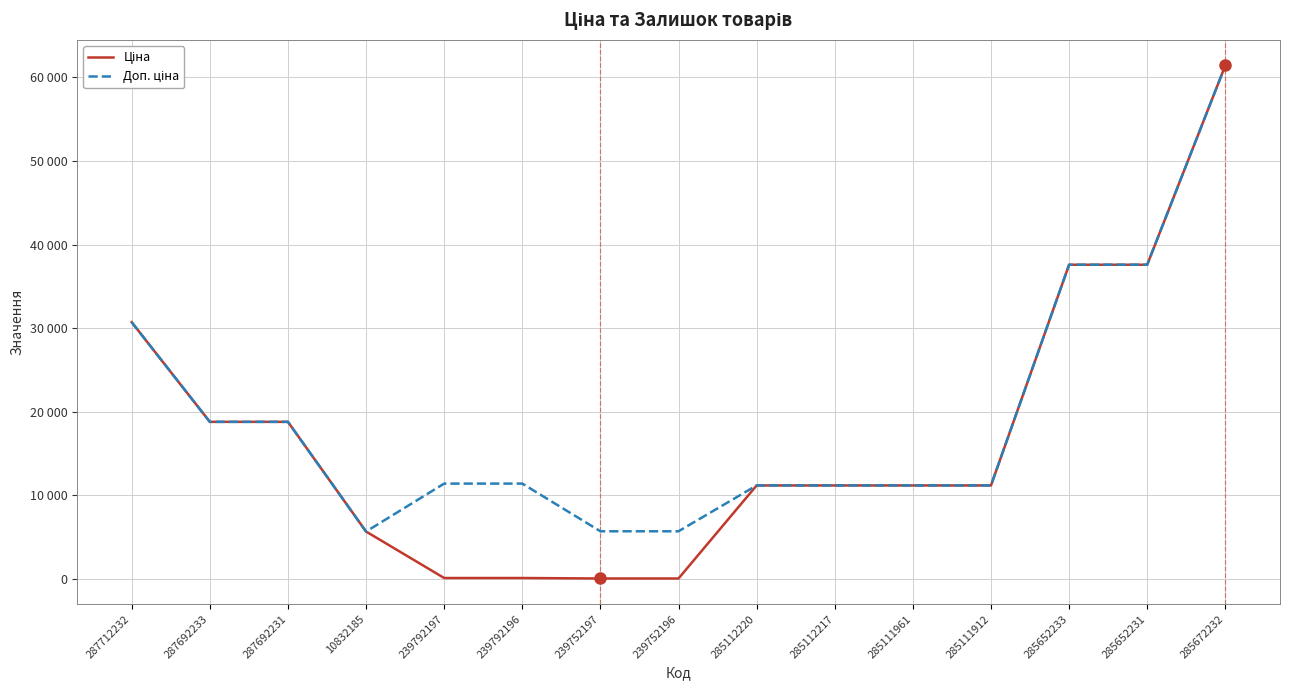

Where is Ціна nearest to the value 30745?

287712232